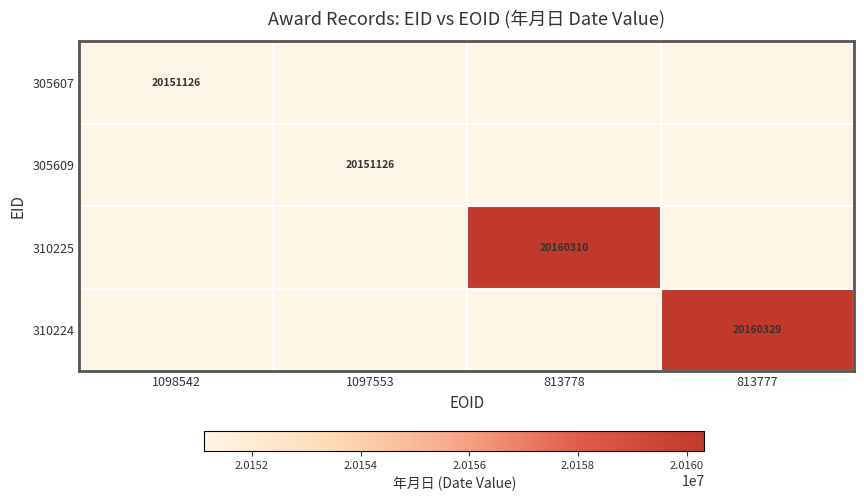

What is the difference between the highest and lowest values at 813777?

9203